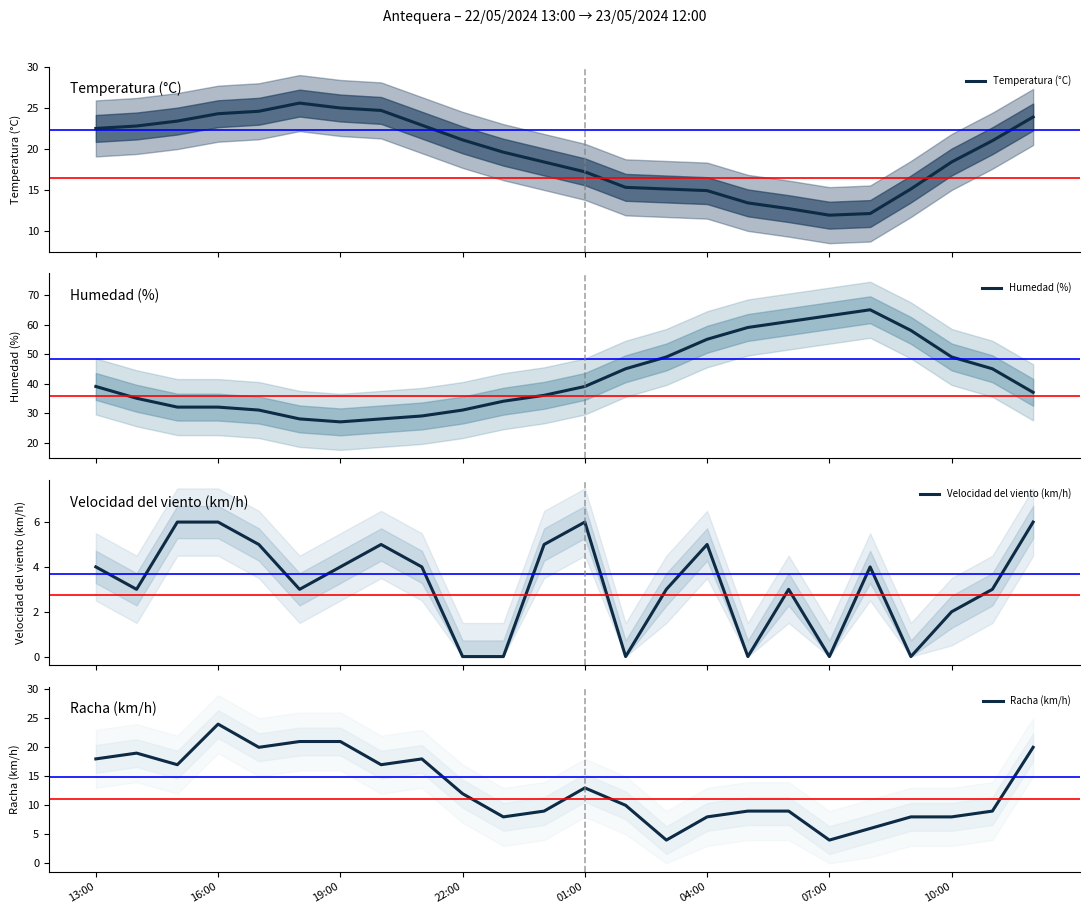

What is the maximum value for Temperatura (°C)?

25.6